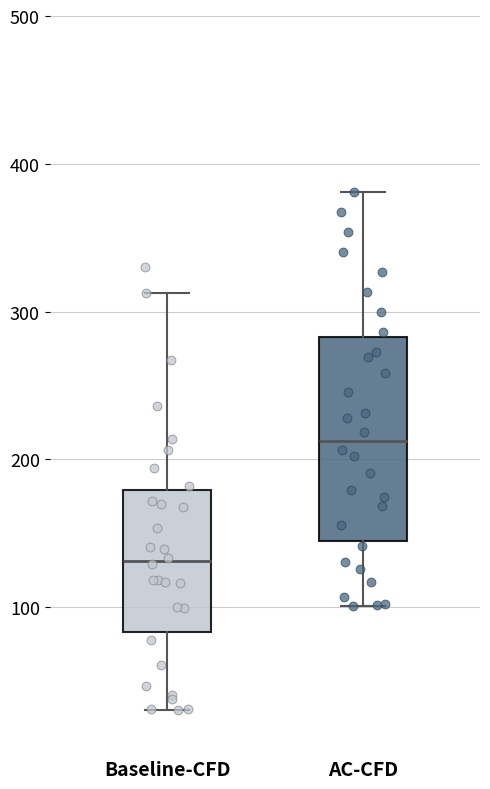

Reading left to right, read every box against the y-axis: the position of its median line, the range the box covers, and the ends of its whiskers. The values are not printed on the chart, so give them approximately, as read against the axis.

Baseline-CFD: median 130, box 80 to 180, whiskers 30 to 310
AC-CFD: median 210, box 140 to 280, whiskers 100 to 380